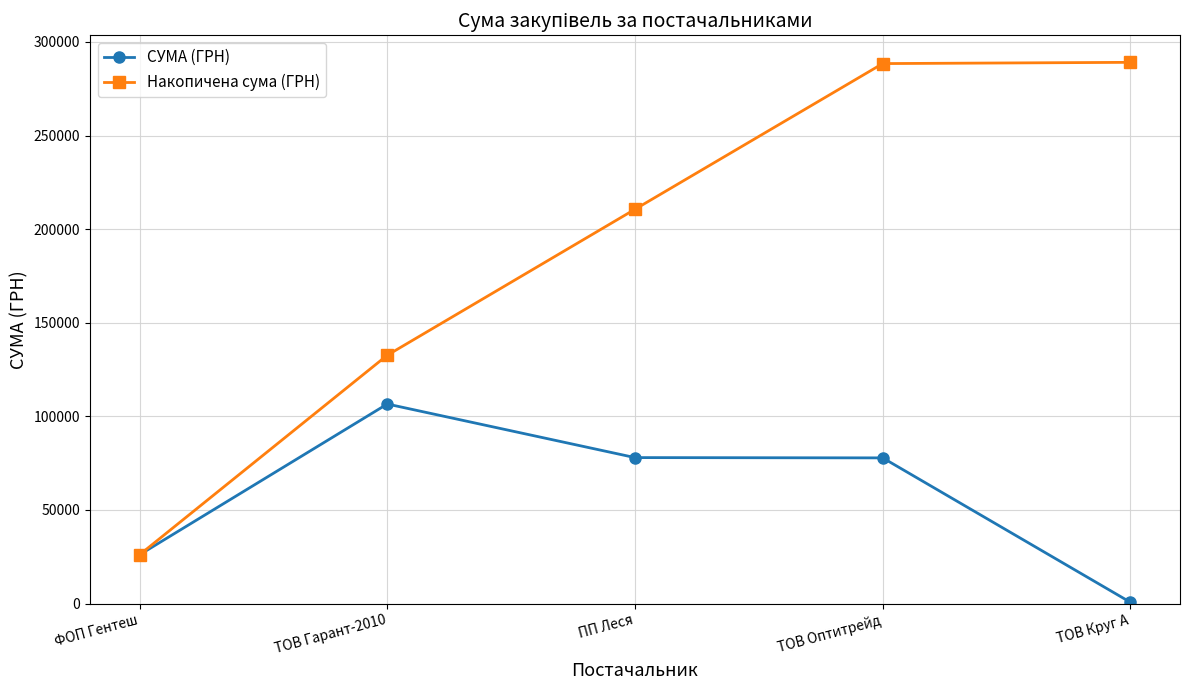

Where is Накопичена сума (ГРН) nearest to the value 157570?

ТОВ Гарант-2010